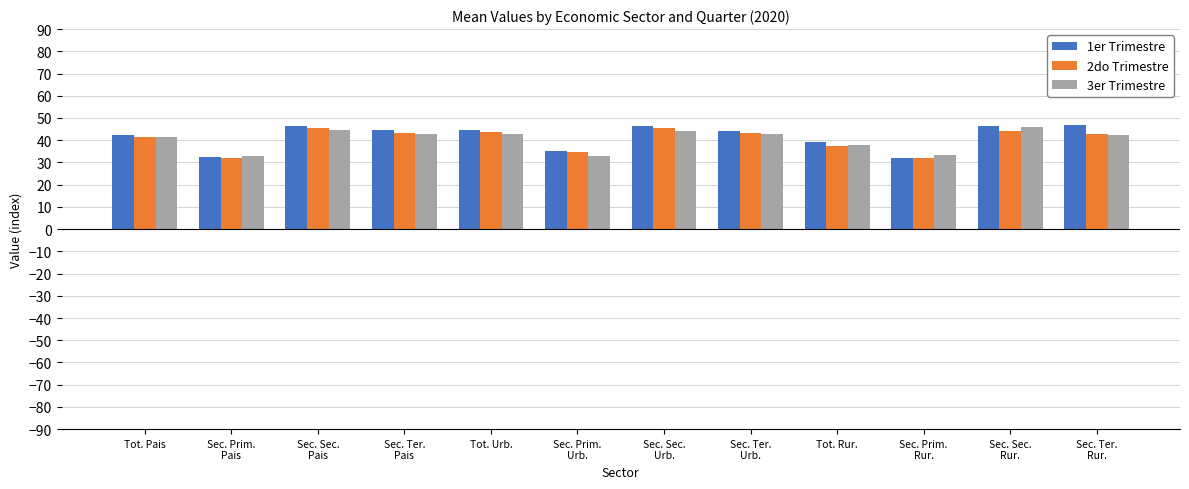

What are all the series names shown in the legend?

1er Trimestre, 2do Trimestre, 3er Trimestre